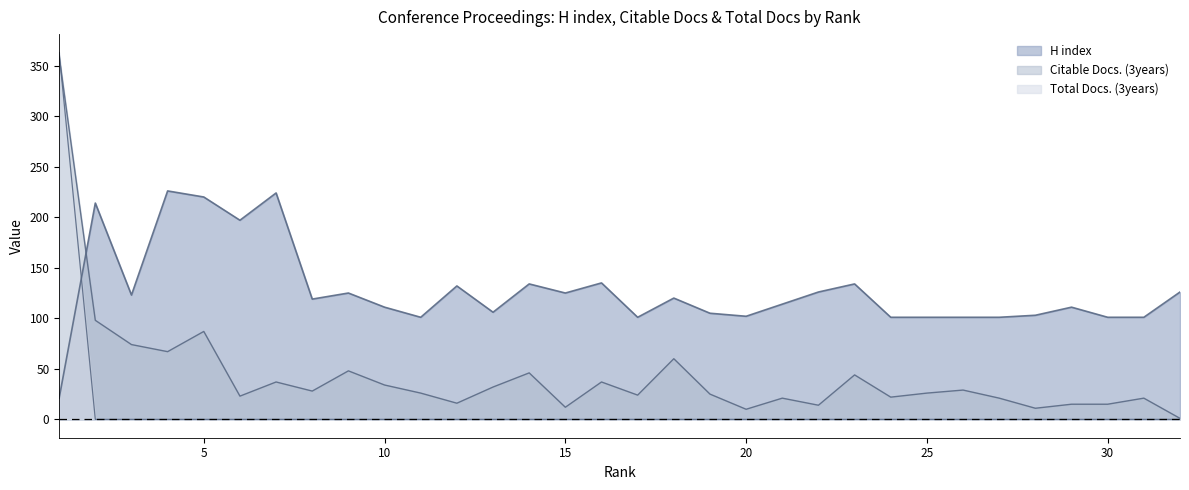

What is the difference between the maximum and second lowest values in the H index series?

125